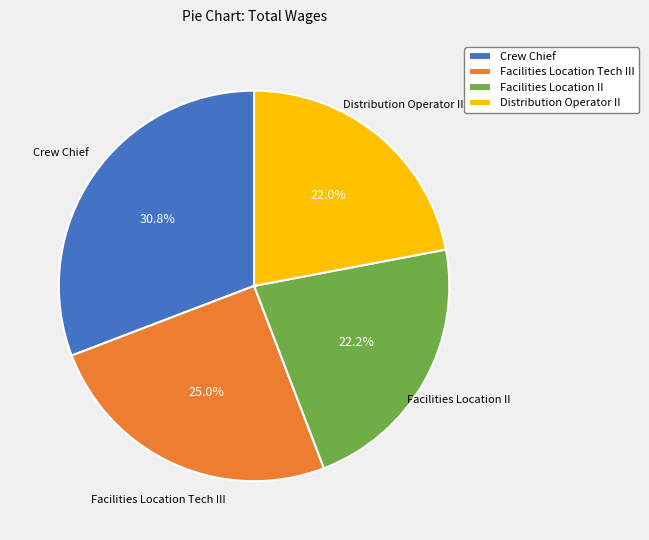

What percentage is the Distribution Operator II slice, to the nearest percent?

22%